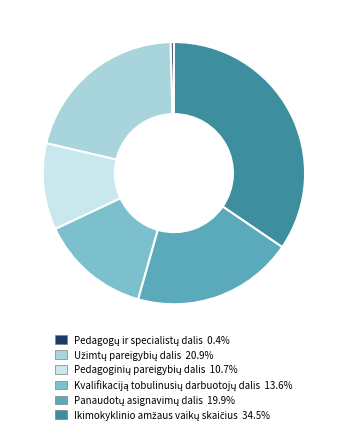

How many slices are in this pie chart?

6